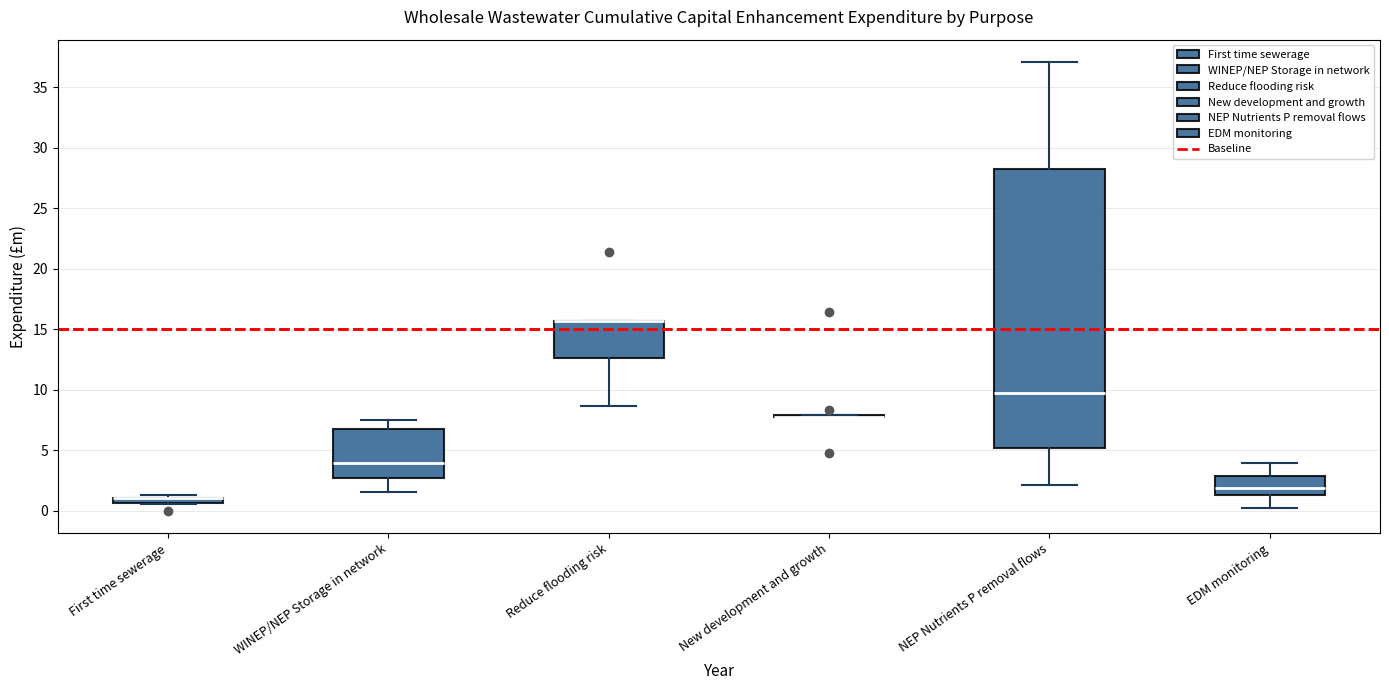

Comparing the boxes themselves (not the whiskers), which one is the tallest?

NEP Nutrients P removal flows